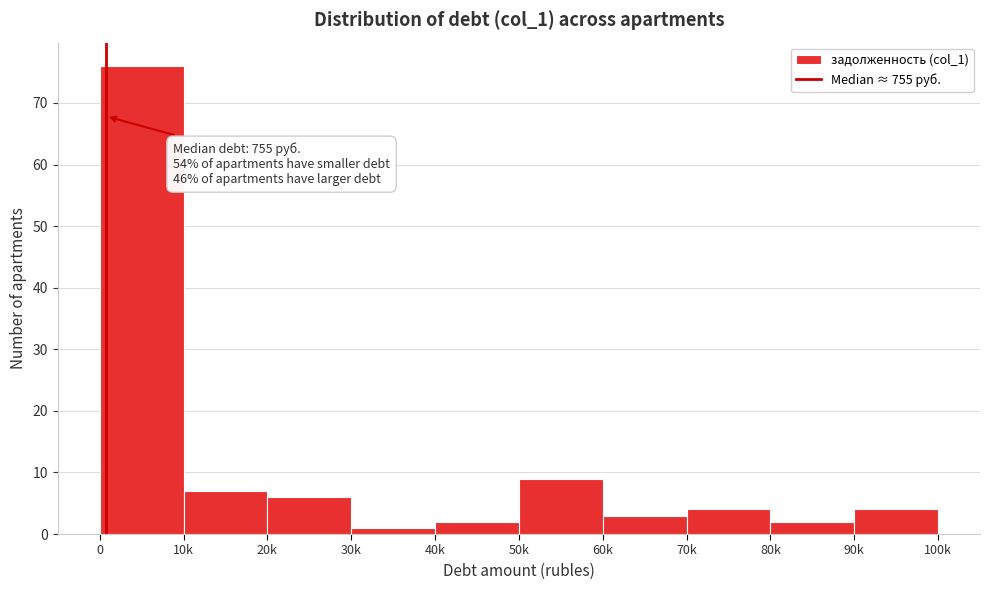

Reading right to left, extract all data points from this chart.

4	2	4	3	9	2	1	6	7	76